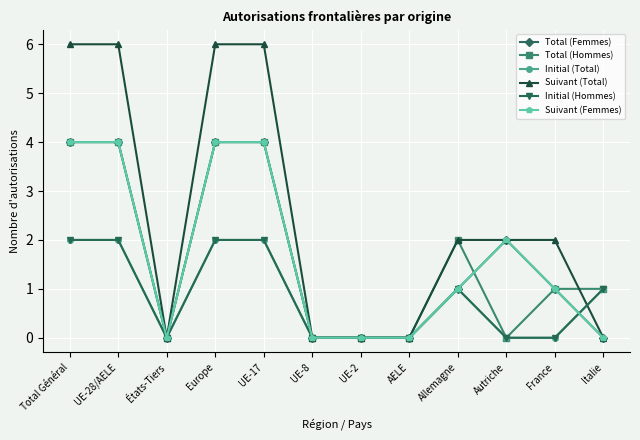

Which series has the widest spread of values?

Suivant (Total)